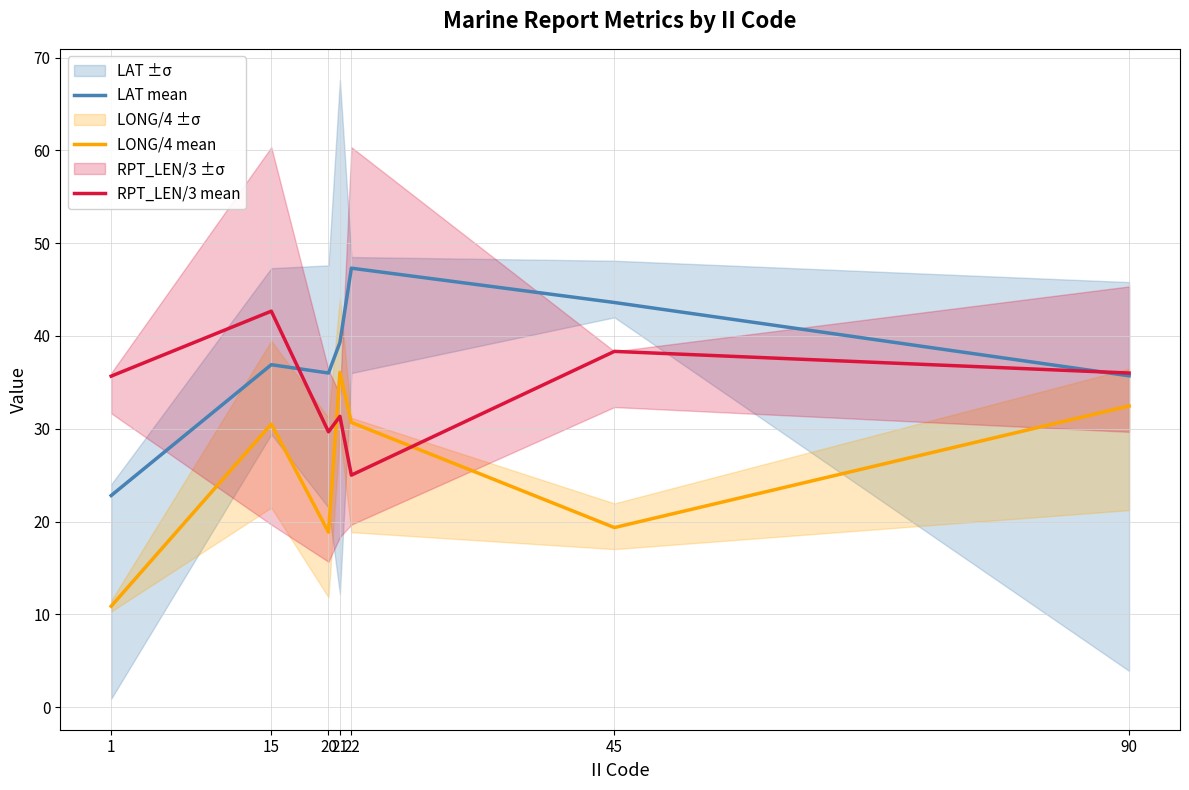

What is the sum of all LONG/4 mean values?

178.8